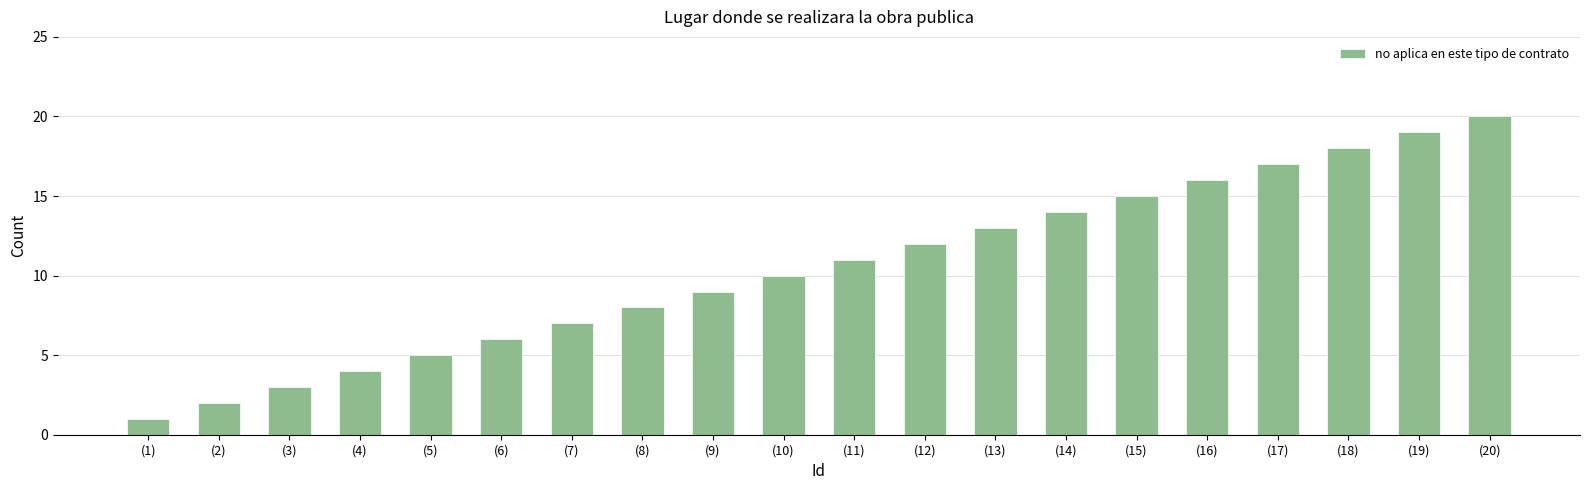

Is it true that the value at (15) is 15?

True